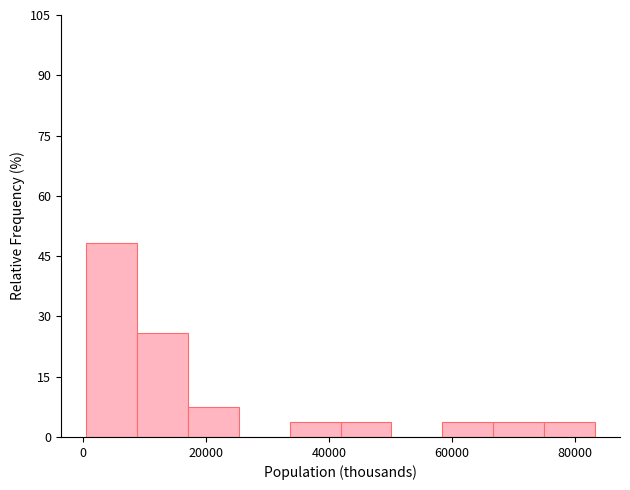

Over which range of the x-axis is the bar tallest?

0 to 8000